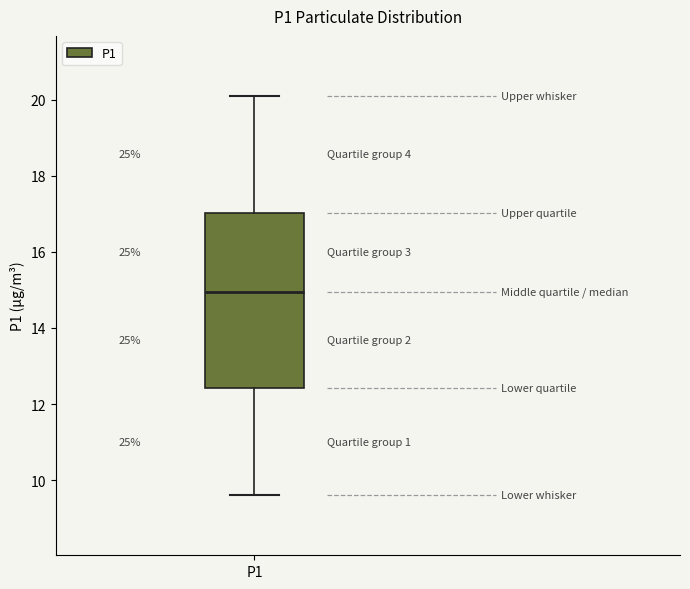

Transcribe this box plot: give where the median line is, the range the box spans, and where the two whiskers end, as read against the y-axis. The values are not printed on the chart, so give them approximately, as read against the axis.

median 15.0, box 12.4 to 17.0, whiskers 9.6 to 20.2